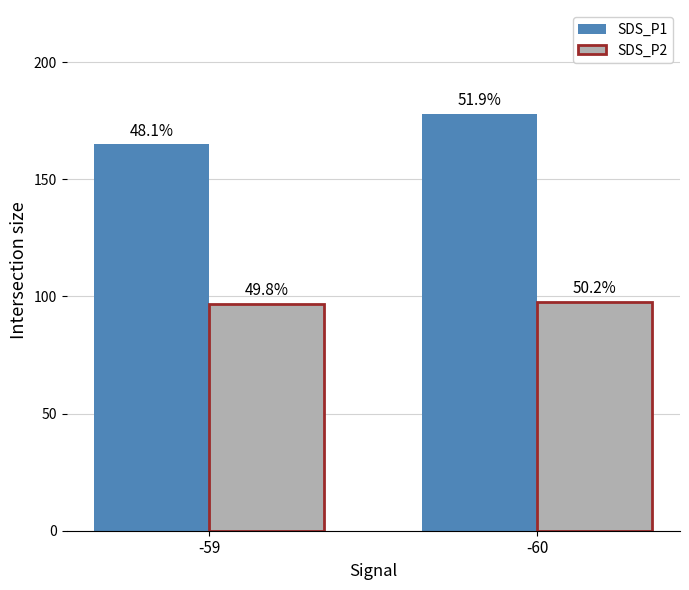

What is the spread (max minus min) of values at -60?

80.1